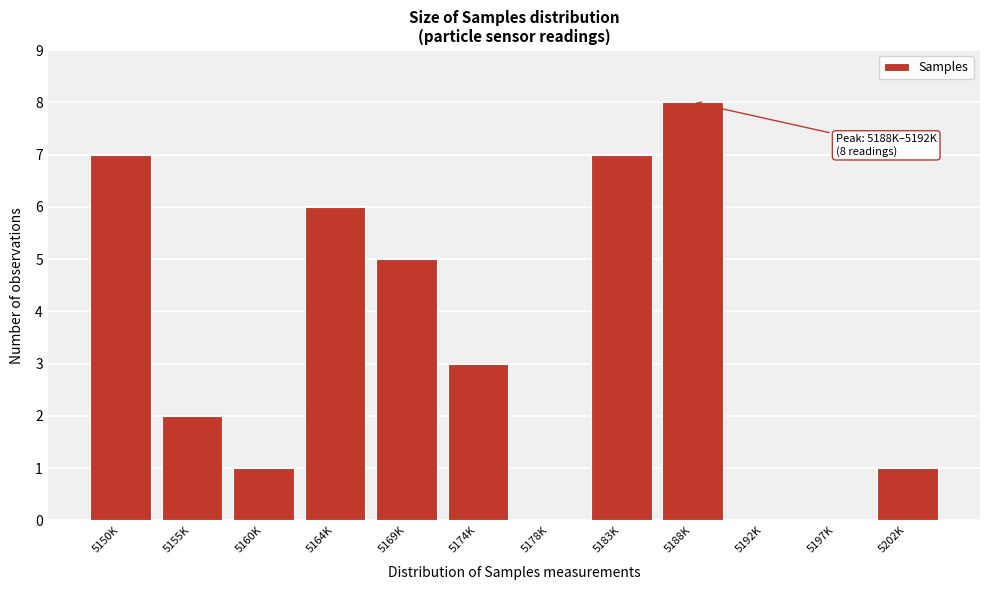

Reading right to left, list all the values displayed in this chart.

5202K=1	5197K=0	5192K=0	5188K=8	5183K=7	5178K=0	5174K=3	5169K=5	5164K=6	5160K=1	5155K=2	5150K=7